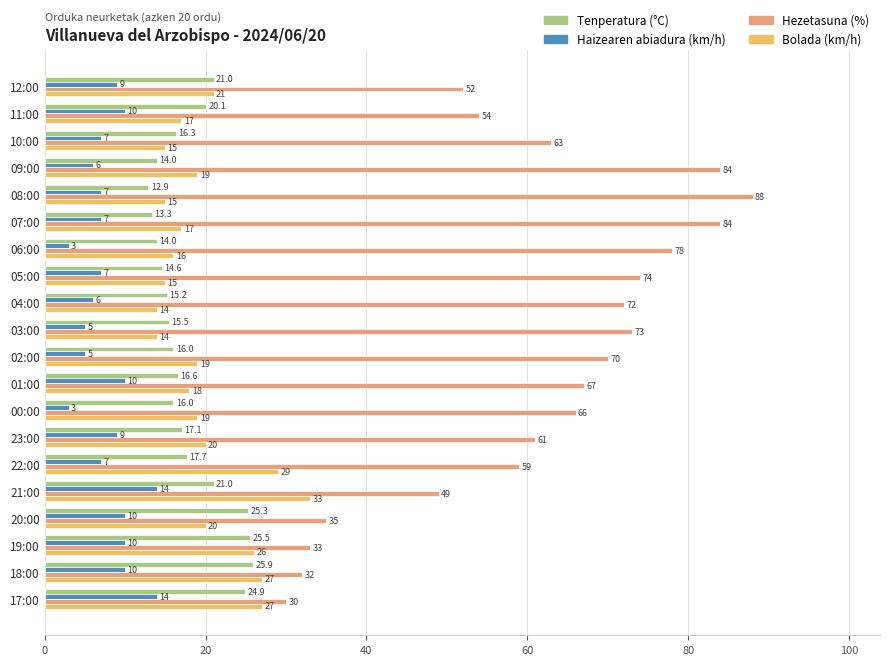

Which series has the largest range (max minus min)?

Hezetasuna (%)